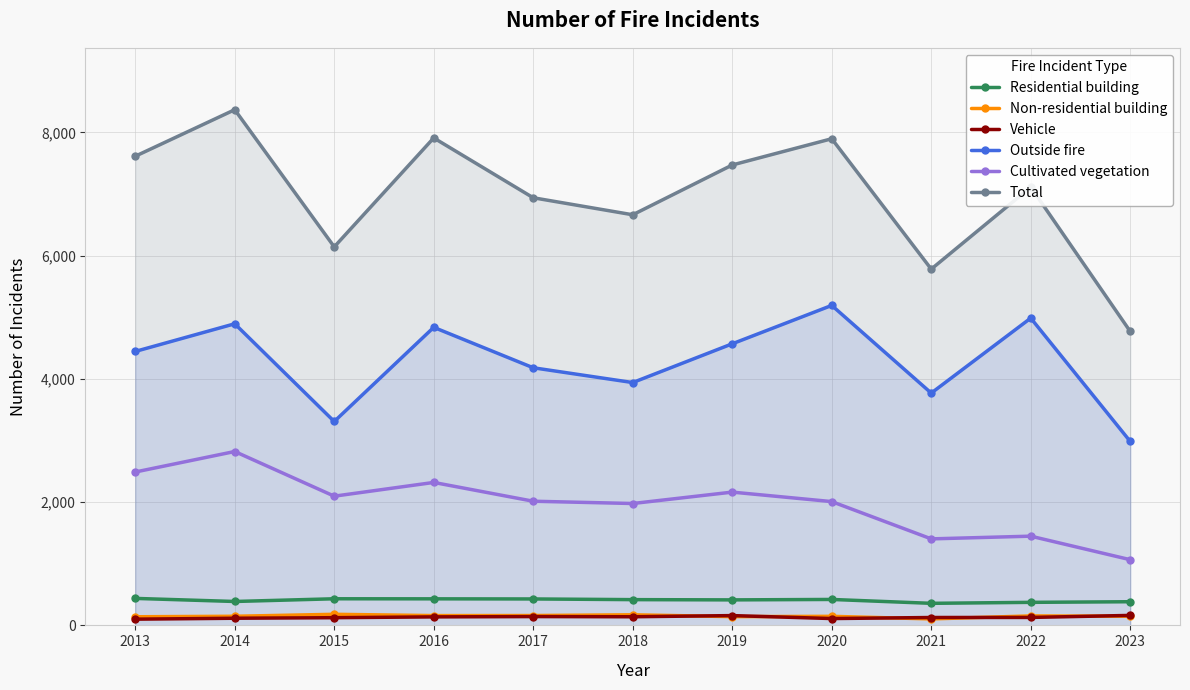

What is the smallest value displayed?

101